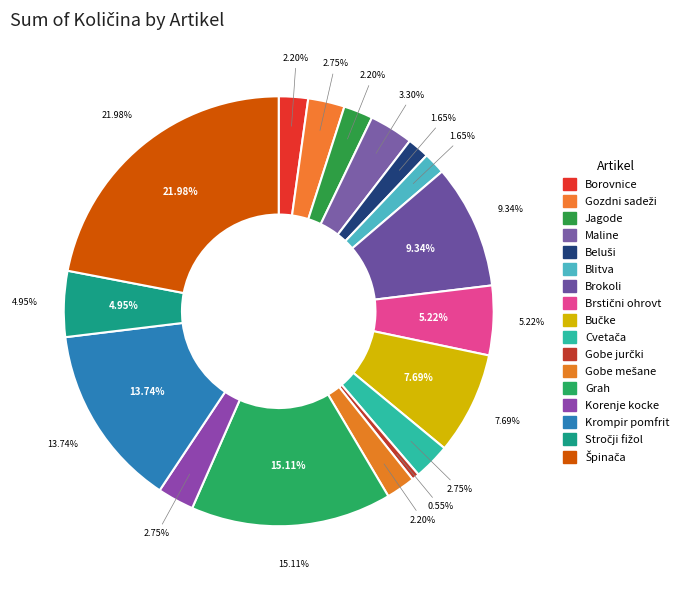

Does Korenje kocke represent more than half of the total?

No